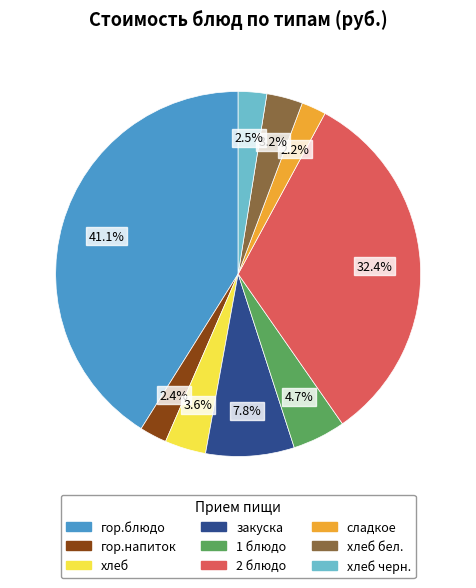

Is there any slice that represents more than half of the pie?

No